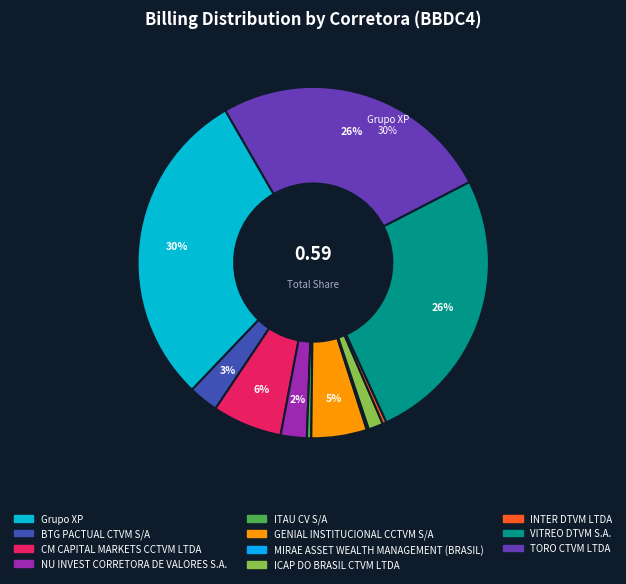

Which has a higher value, INTER DTVM LTDA or CM CAPITAL MARKETS CCTVM LTDA?

CM CAPITAL MARKETS CCTVM LTDA